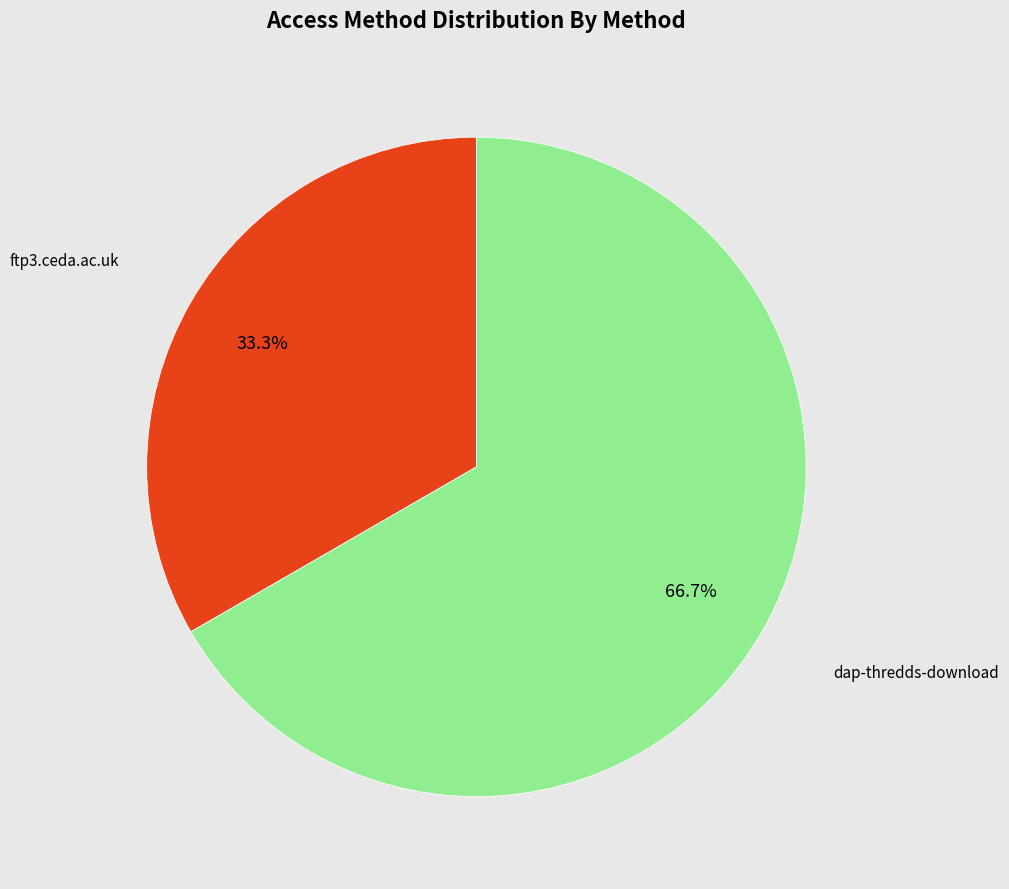

Does any single category account for the majority?

Yes